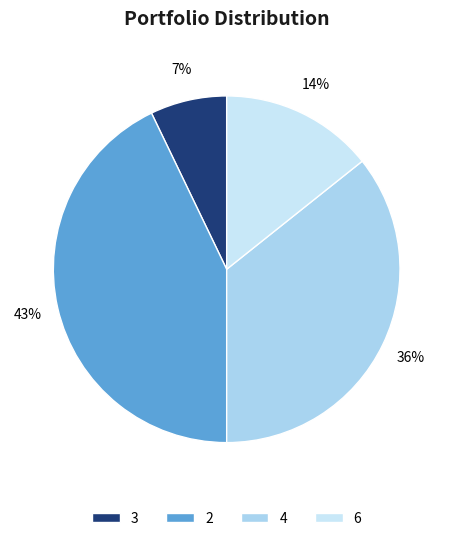

To the nearest percent, what is the average slice percentage?

25%